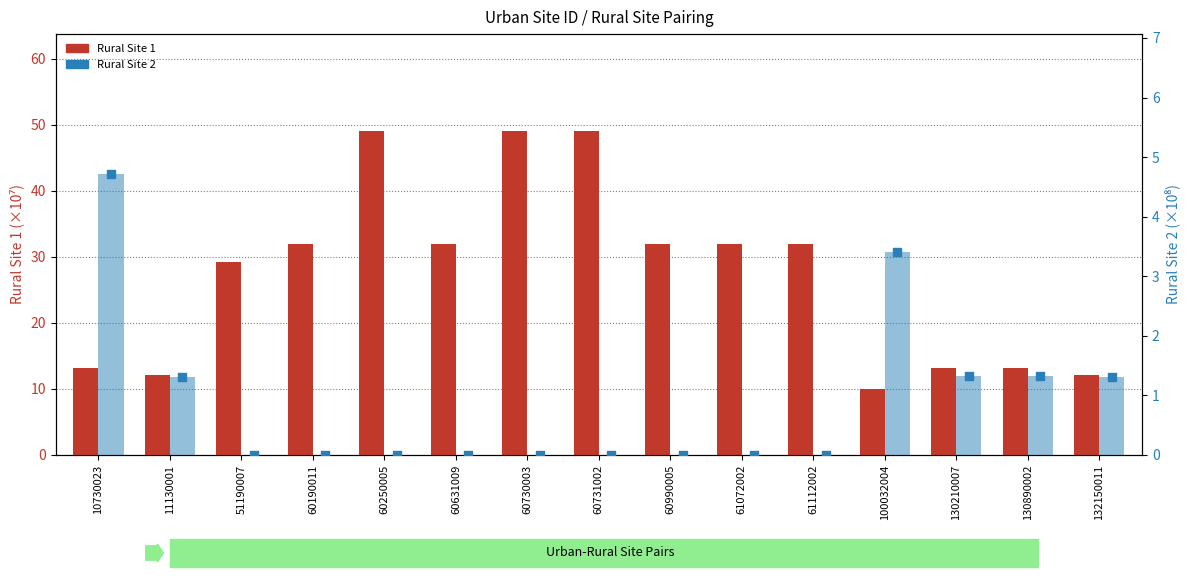

Which series has the largest total across all categories?

Rural Site 1